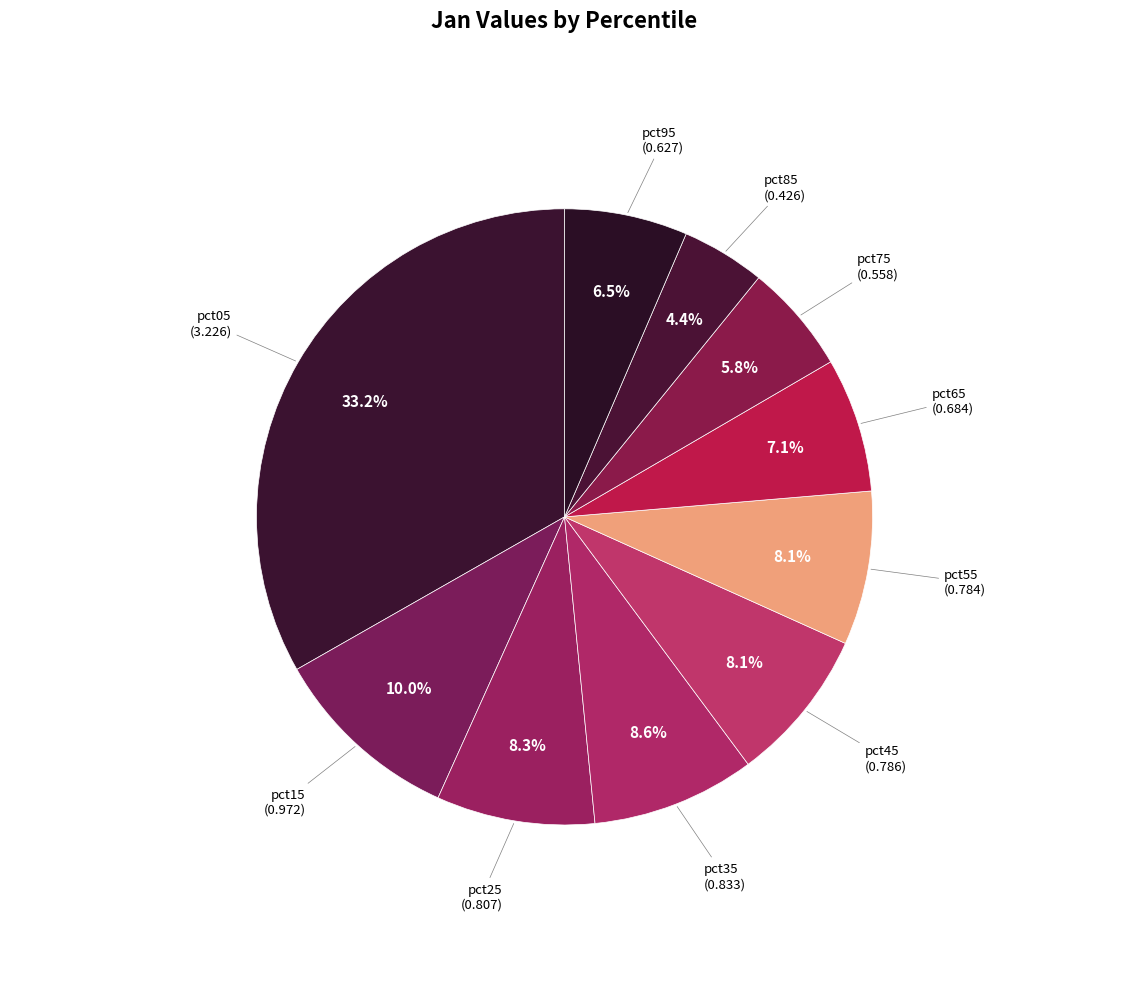

What is the total percentage of pct85 and pct95?

10.9%